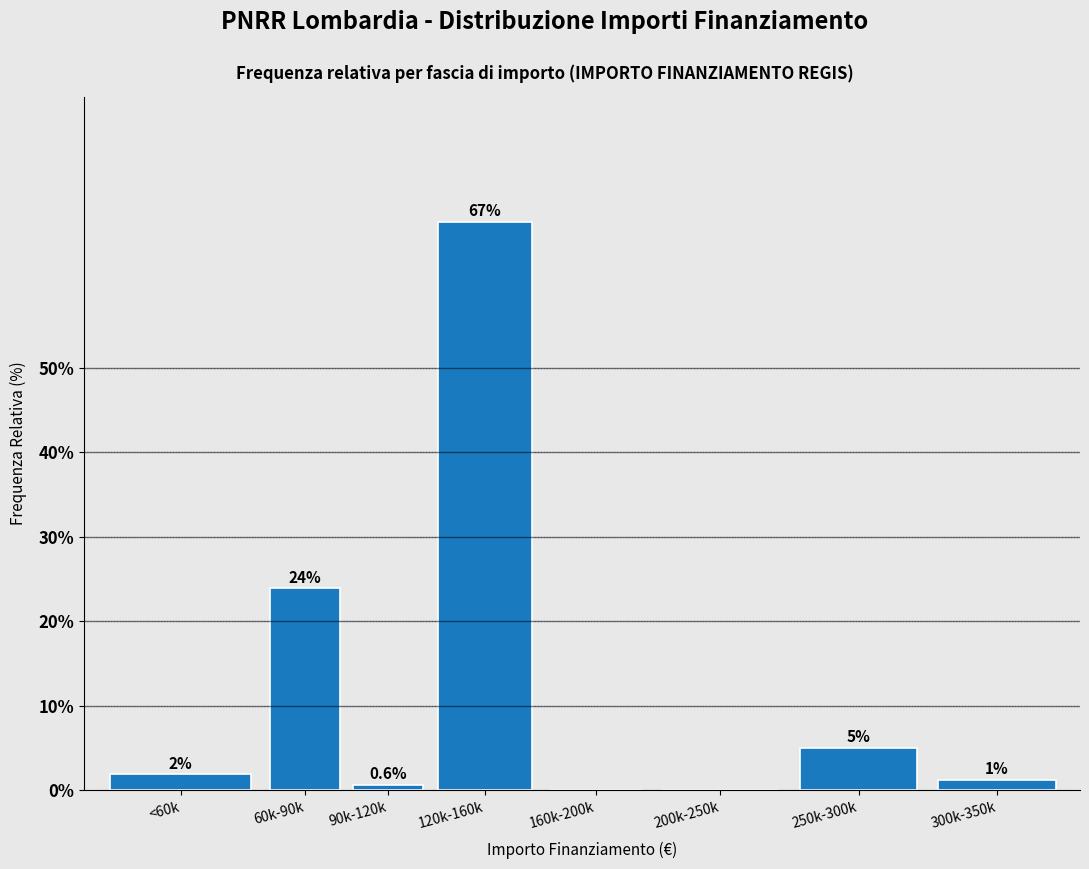

What is the greatest value displayed?

67.3